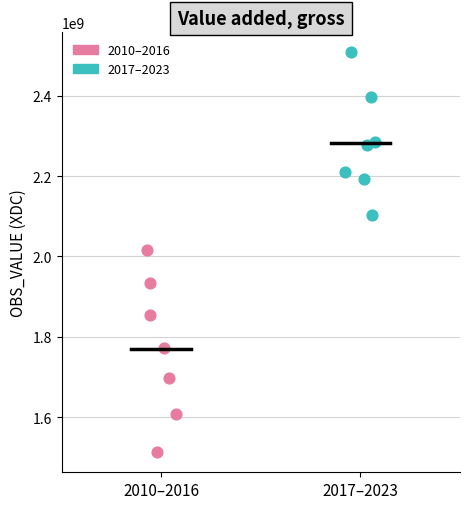

Which series has the largest Y range (max minus min)?

2010–2016